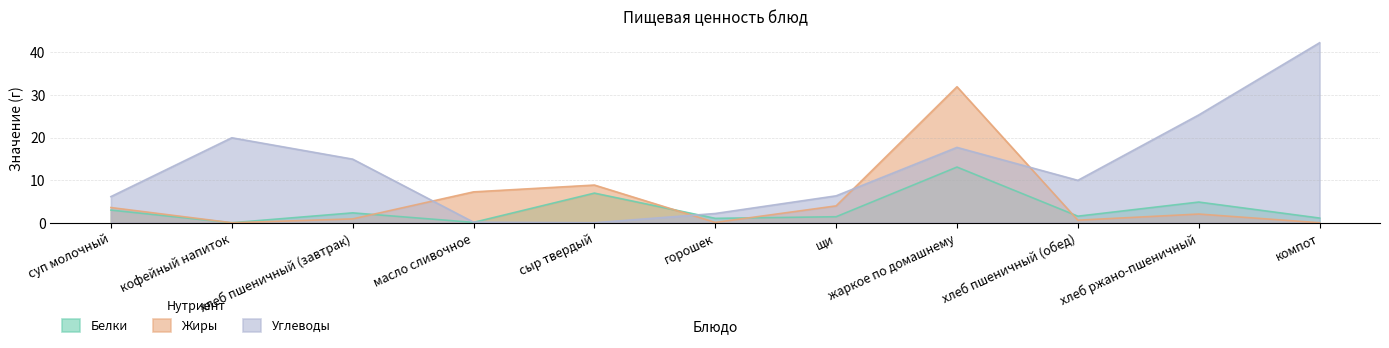

List the series in order of their overall mean, highest first.

Углеводы, Жиры, Белки